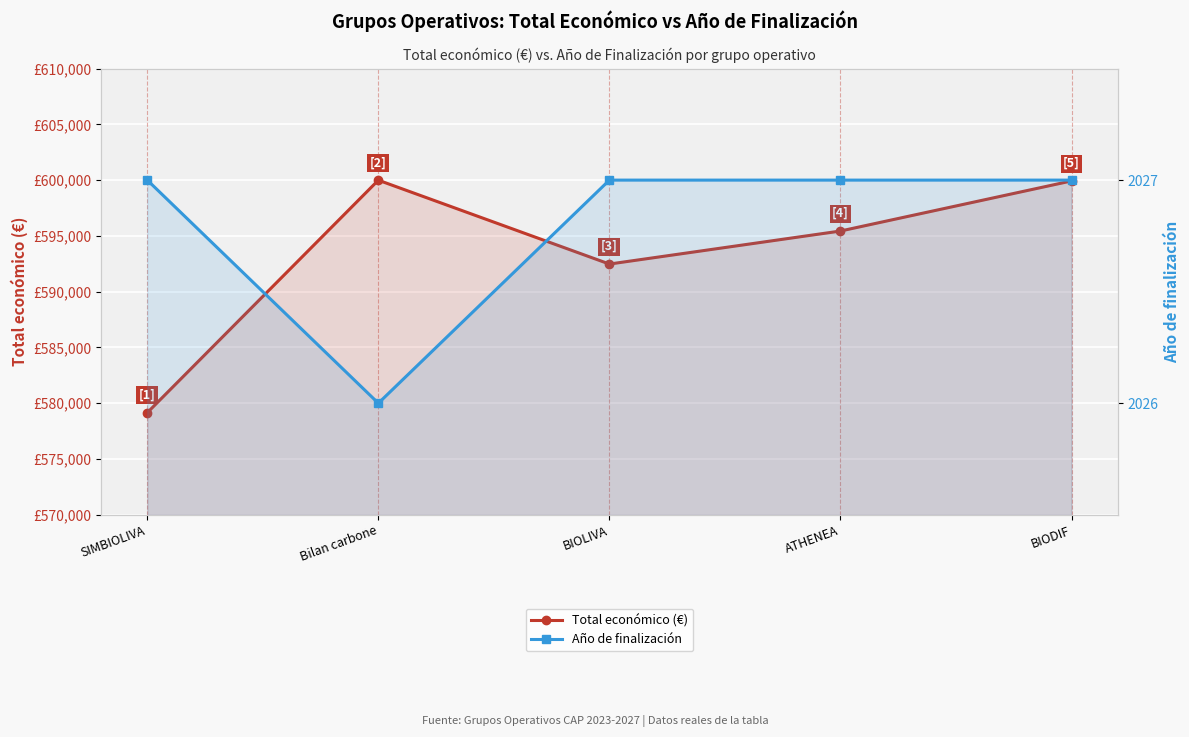

How many data points in Año de finalización are less than 2027?

1